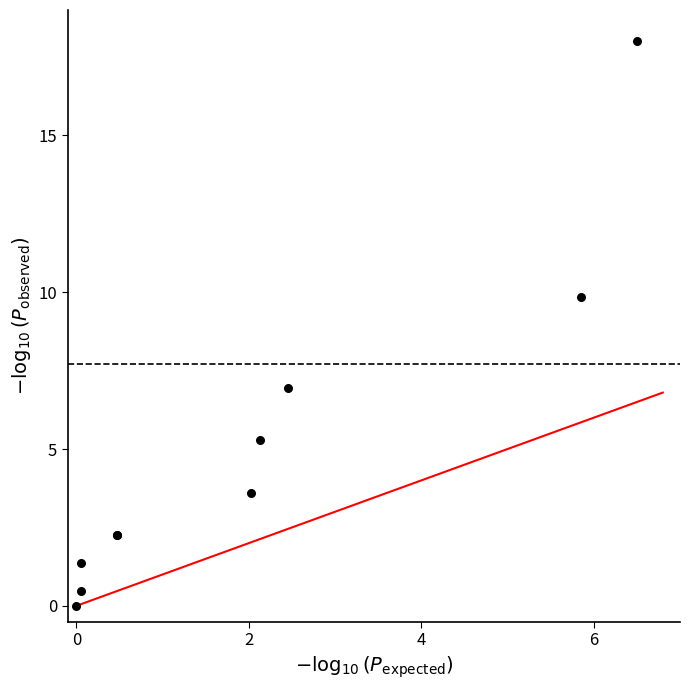

What Y value in the scatter plot is closest to 9?

9.8